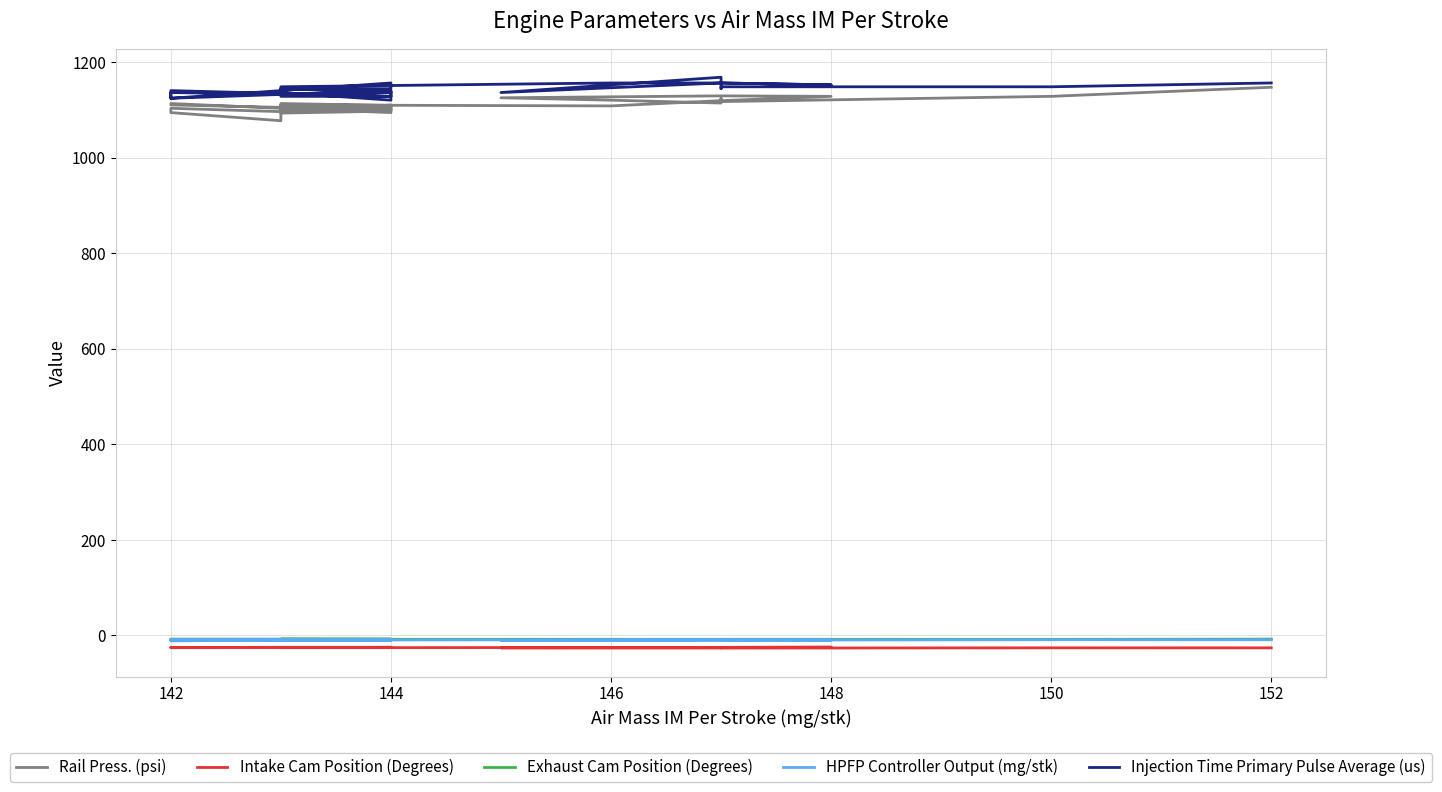

Which series has the widest spread of values?

Rail Press. (psi)